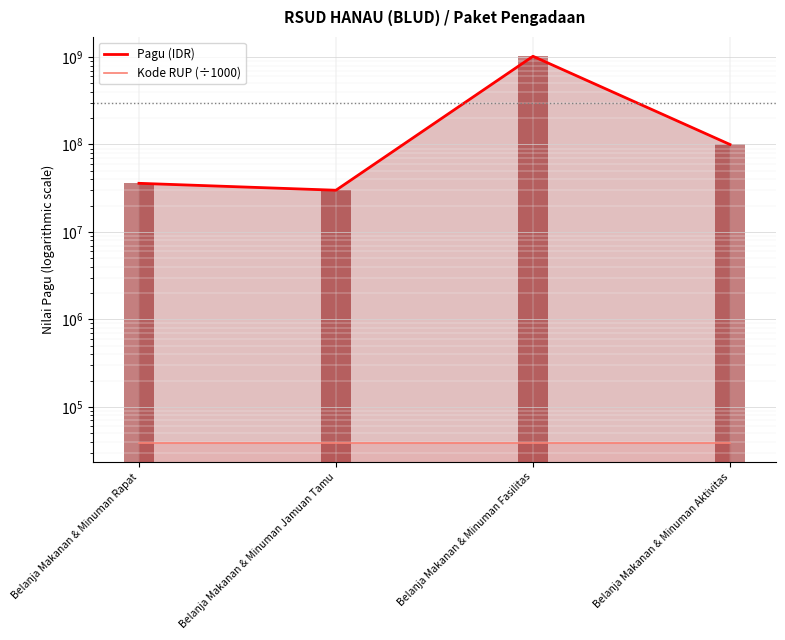

At Belanja Makanan & Minuman Aktivitas, list the series in order from smallest to largest.

Kode RUP (÷1000), Pagu (IDR)